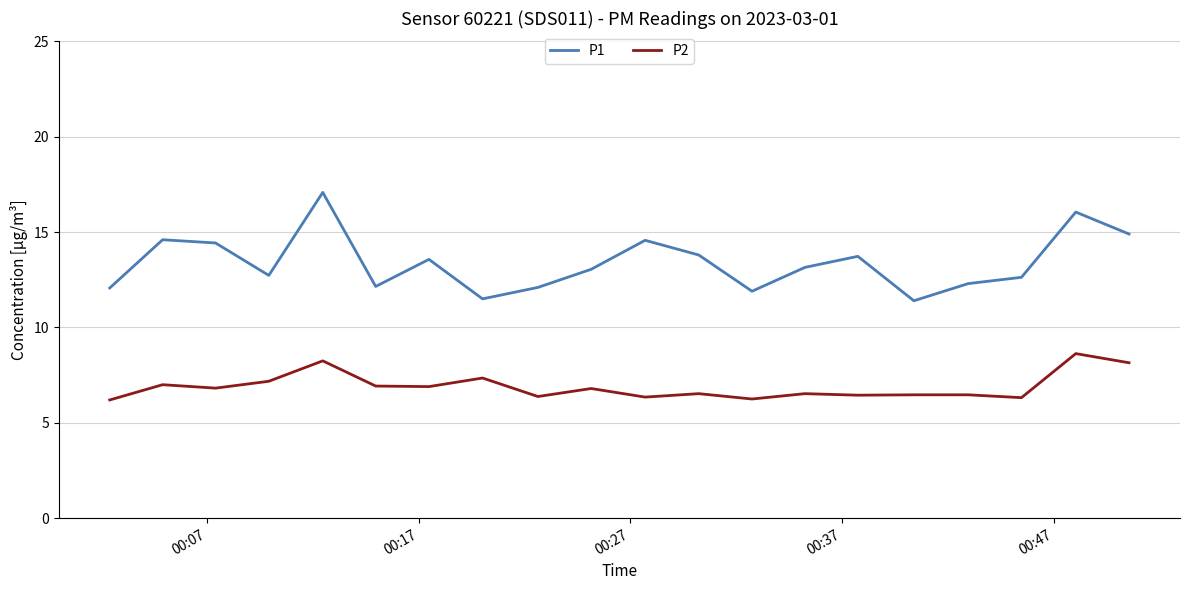

Which series has the widest spread of values?

P1